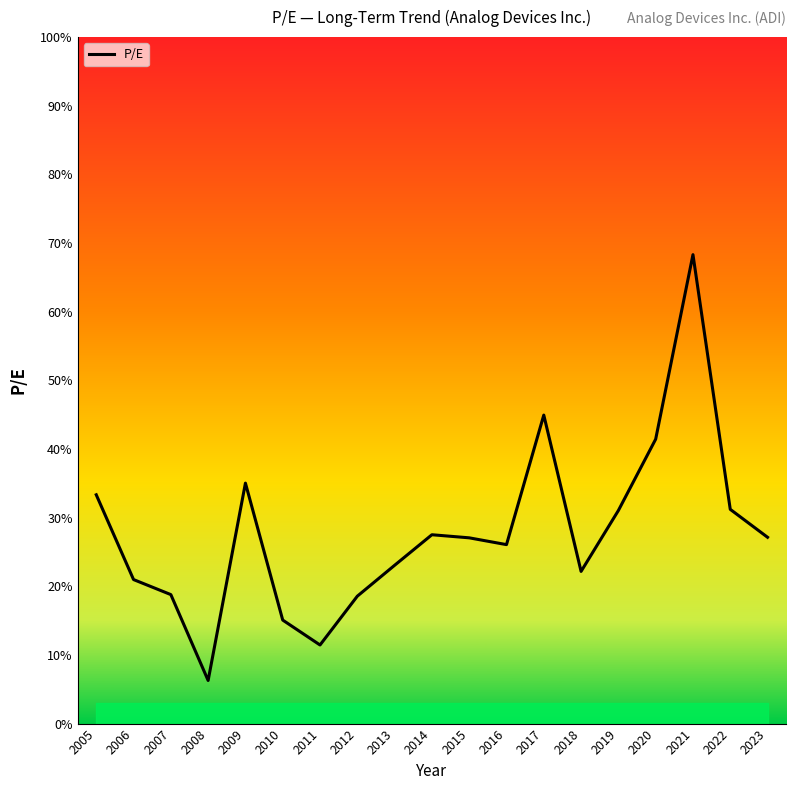

Where does the data first go above 27?

2005